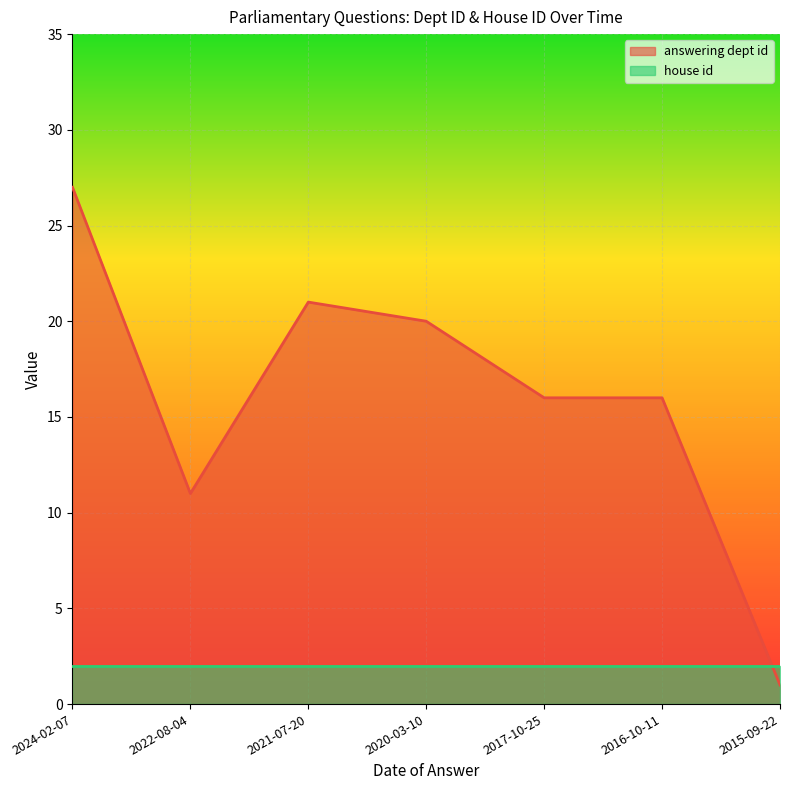

What is the value of the 4th point from the left?

20